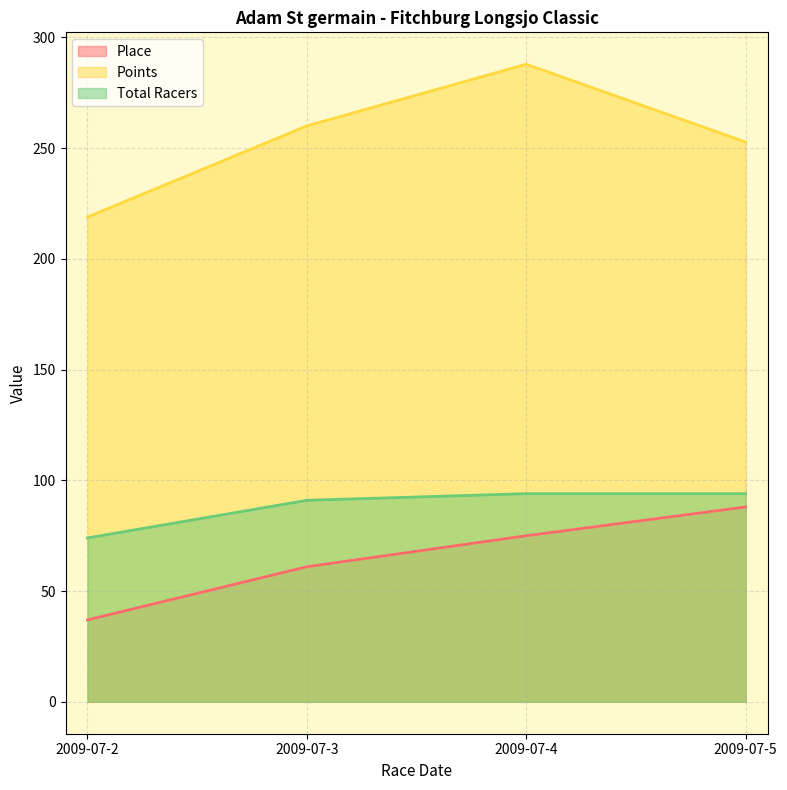

Is the value of Total Racers at 2009-07-5 greater than the value of Place at 2009-07-4?

Yes